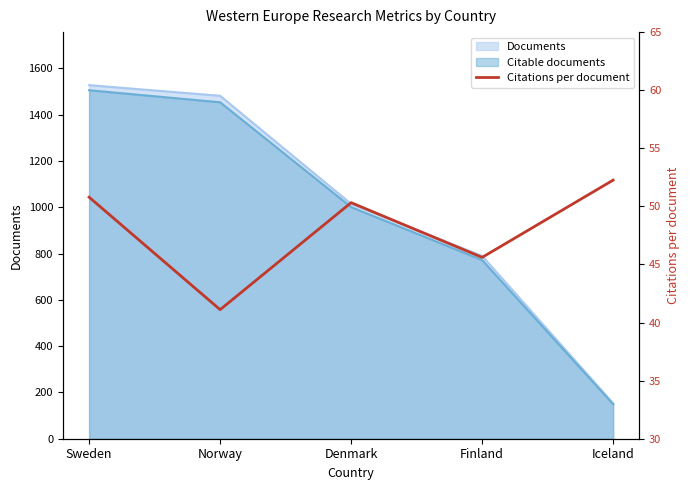

How many interior local valleys (lower than both neighbors) does the data have?

2